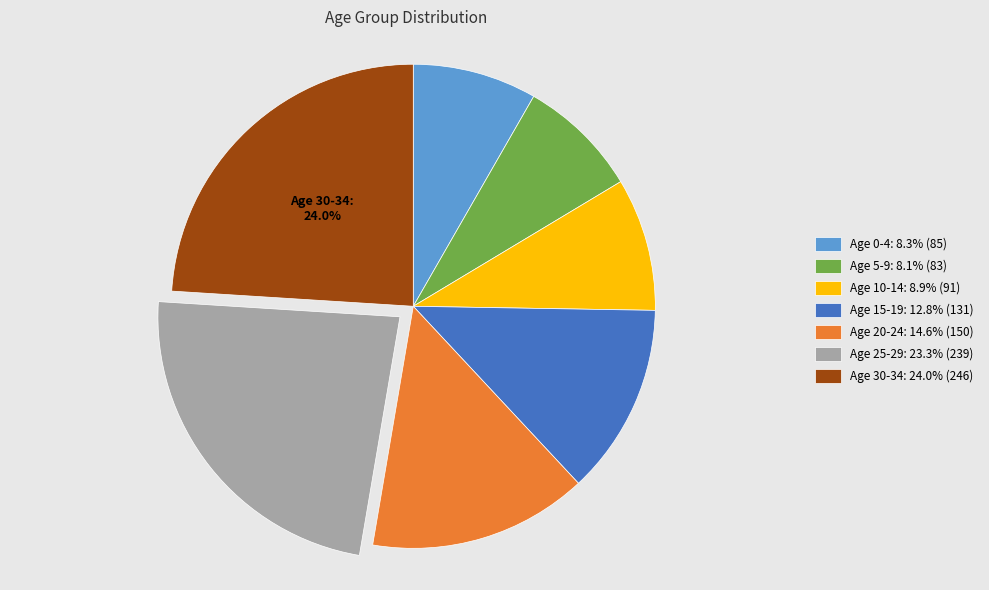

Is there any slice that represents more than half of the pie?

No